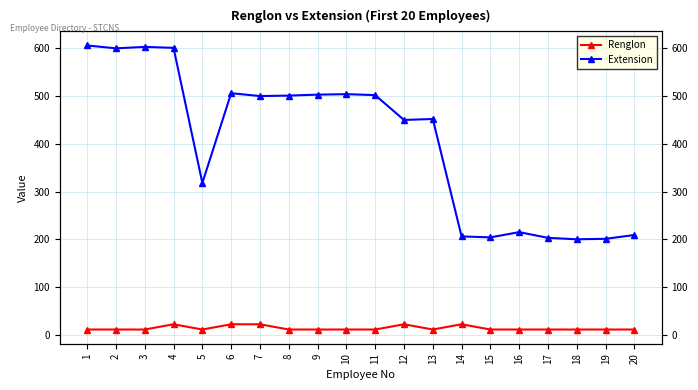

What is the total value across all series at 9?

514